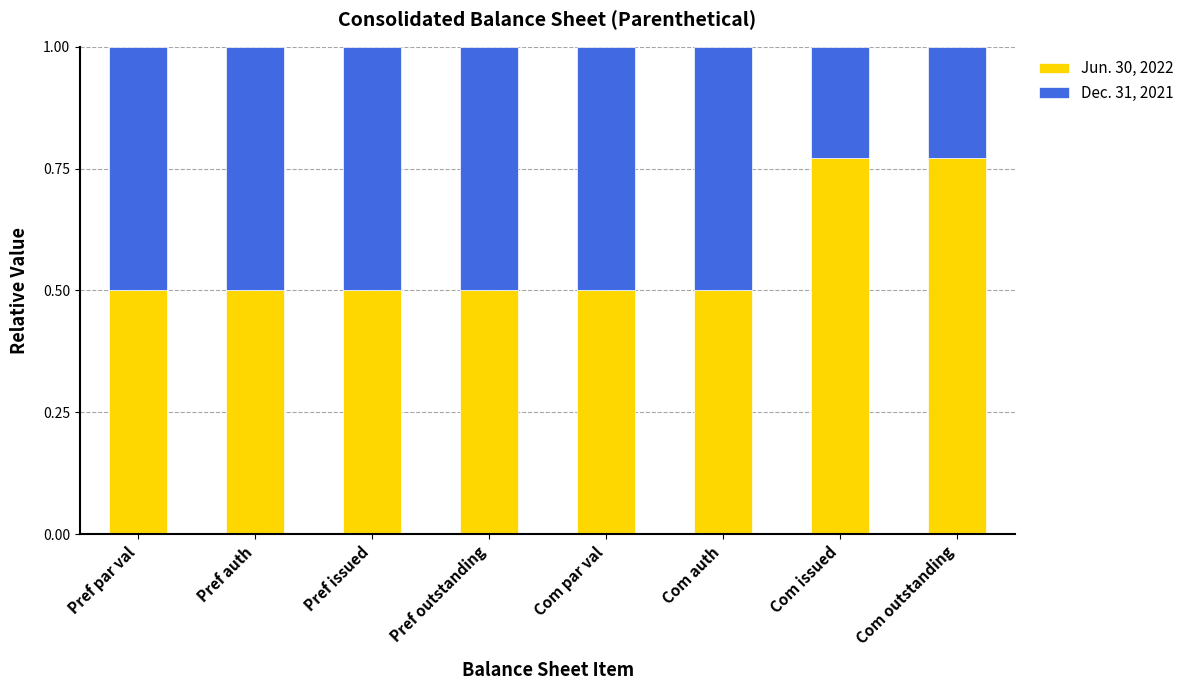

What is the lowest value of the Jun. 30, 2022 series?

0.5